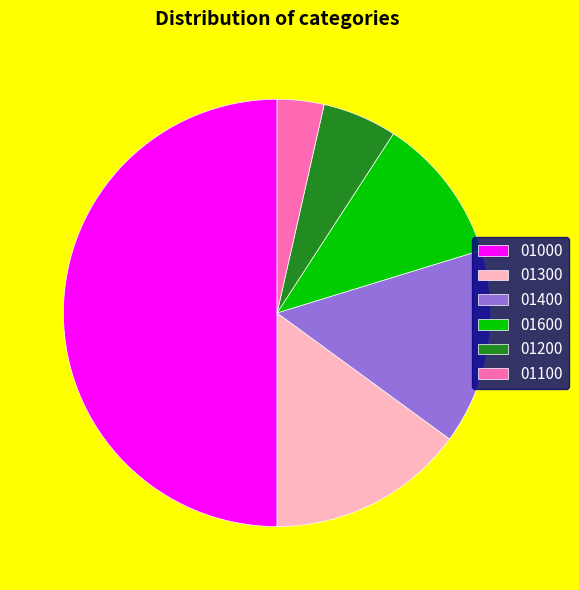

Which category has the biggest portion of the pie?

01000